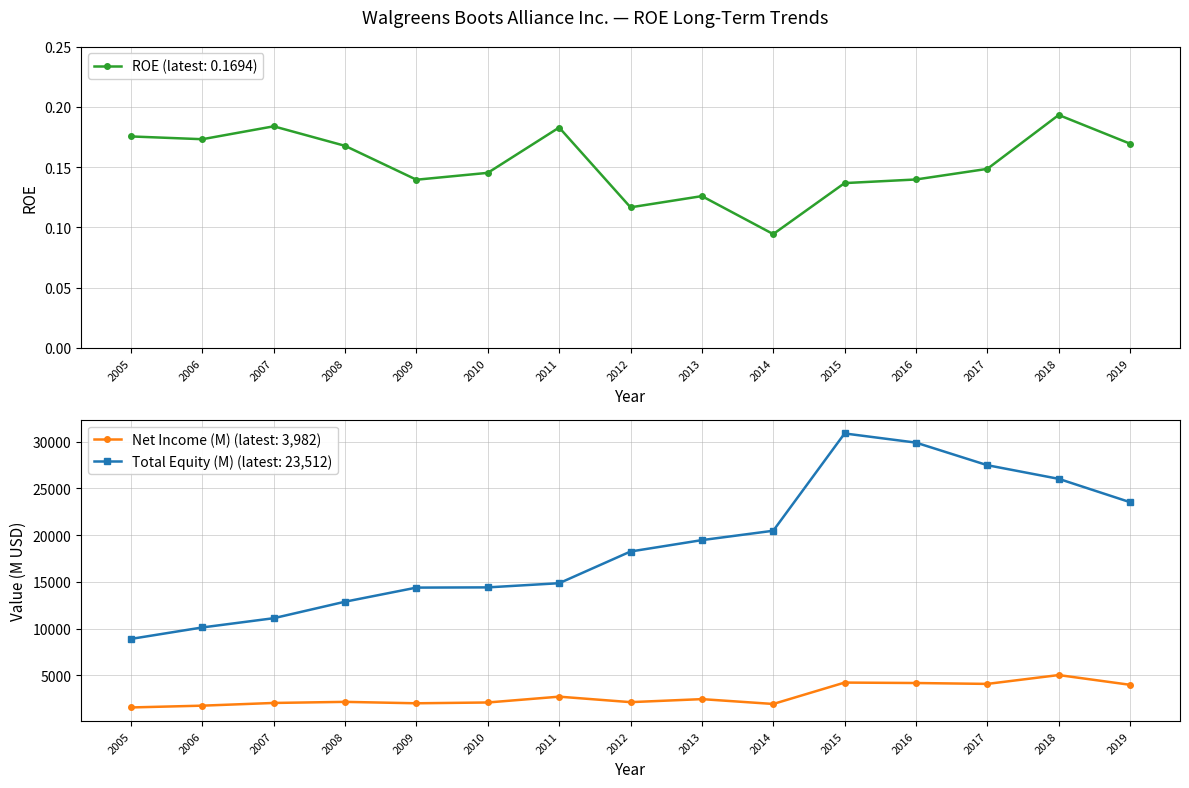

What is the value of the ROE point at the 11th from the left?

0.1